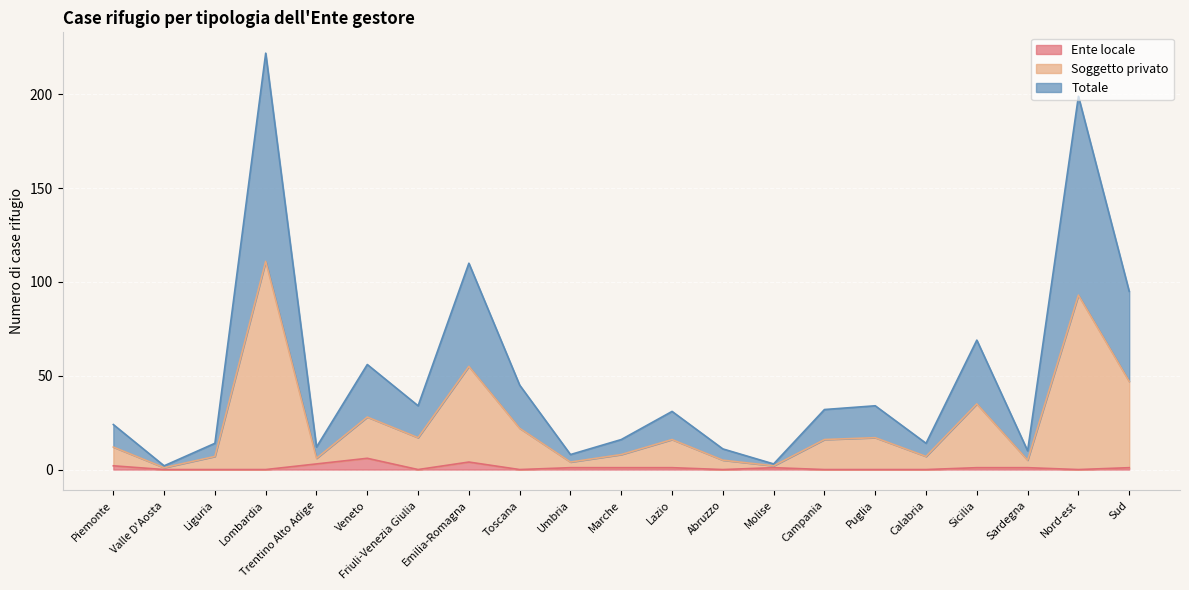

Reading right to left, extract all data points from this chart.

Ente locale: Sud=1	Nord-est=0	Sardegna=1	Sicilia=1	Calabria=0	Puglia=0	Campania=0	Molise=1	Abruzzo=0	Lazio=1	Marche=1	Umbria=1	Toscana=0	Emilia-Romagna=4	Friuli-Venezia Giulia=0	Veneto=6	Trentino Alto Adige=3	Lombardia=0	Liguria=0	Valle D'Aosta=0	Piemonte=2
Soggetto privato: Sud=47	Nord-est=93	Sardegna=5	Sicilia=35	Calabria=7	Puglia=17	Campania=16	Molise=2	Abruzzo=5	Lazio=16	Marche=8	Umbria=4	Toscana=22	Emilia-Romagna=55	Friuli-Venezia Giulia=17	Veneto=28	Trentino Alto Adige=6	Lombardia=111	Liguria=7	Valle D'Aosta=1	Piemonte=12
Totale: Sud=95	Nord-est=199	Sardegna=10	Sicilia=69	Calabria=14	Puglia=34	Campania=32	Molise=3	Abruzzo=11	Lazio=31	Marche=16	Umbria=8	Toscana=45	Emilia-Romagna=110	Friuli-Venezia Giulia=34	Veneto=56	Trentino Alto Adige=12	Lombardia=222	Liguria=14	Valle D'Aosta=2	Piemonte=24